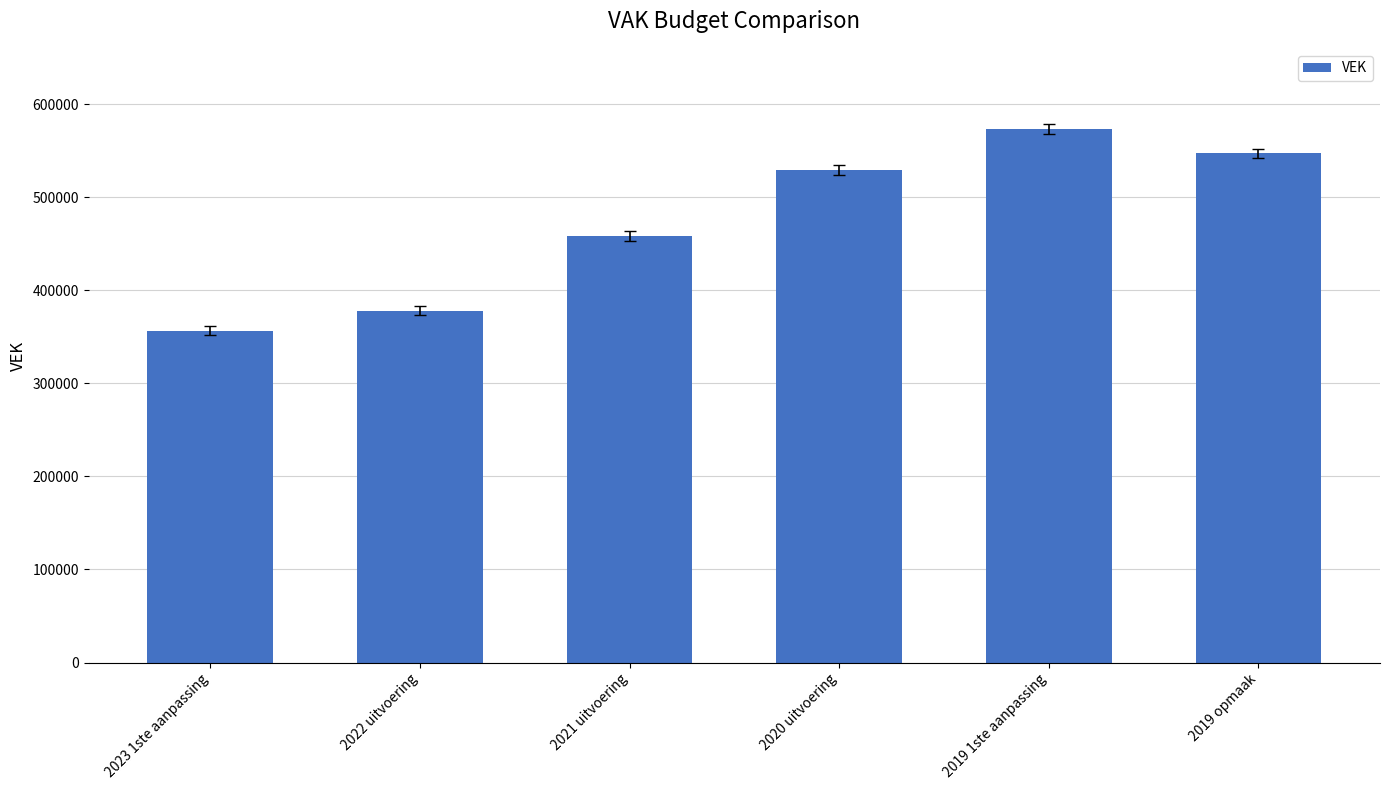

List the labels in order of value, largest first.

2019 1ste aanpassing, 2019 opmaak, 2020 uitvoering, 2021 uitvoering, 2022 uitvoering, 2023 1ste aanpassing